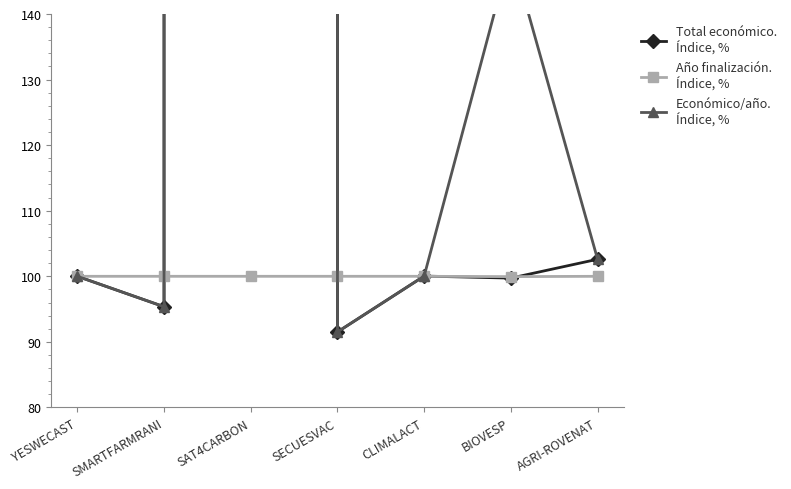

List the series in order of their peak value, highest first.

Total económico.
Índice, %, Económico/año.
Índice, %, Año finalización.
Índice, %